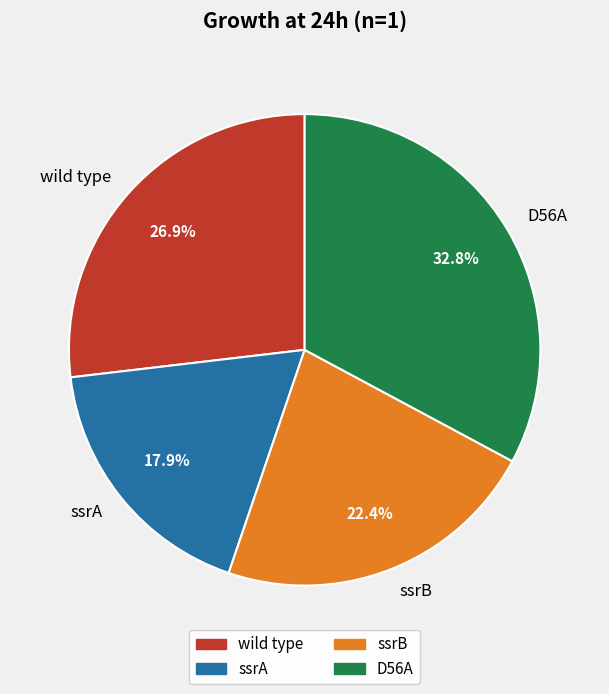

To the nearest percent, what portion does ssrB represent?

22%